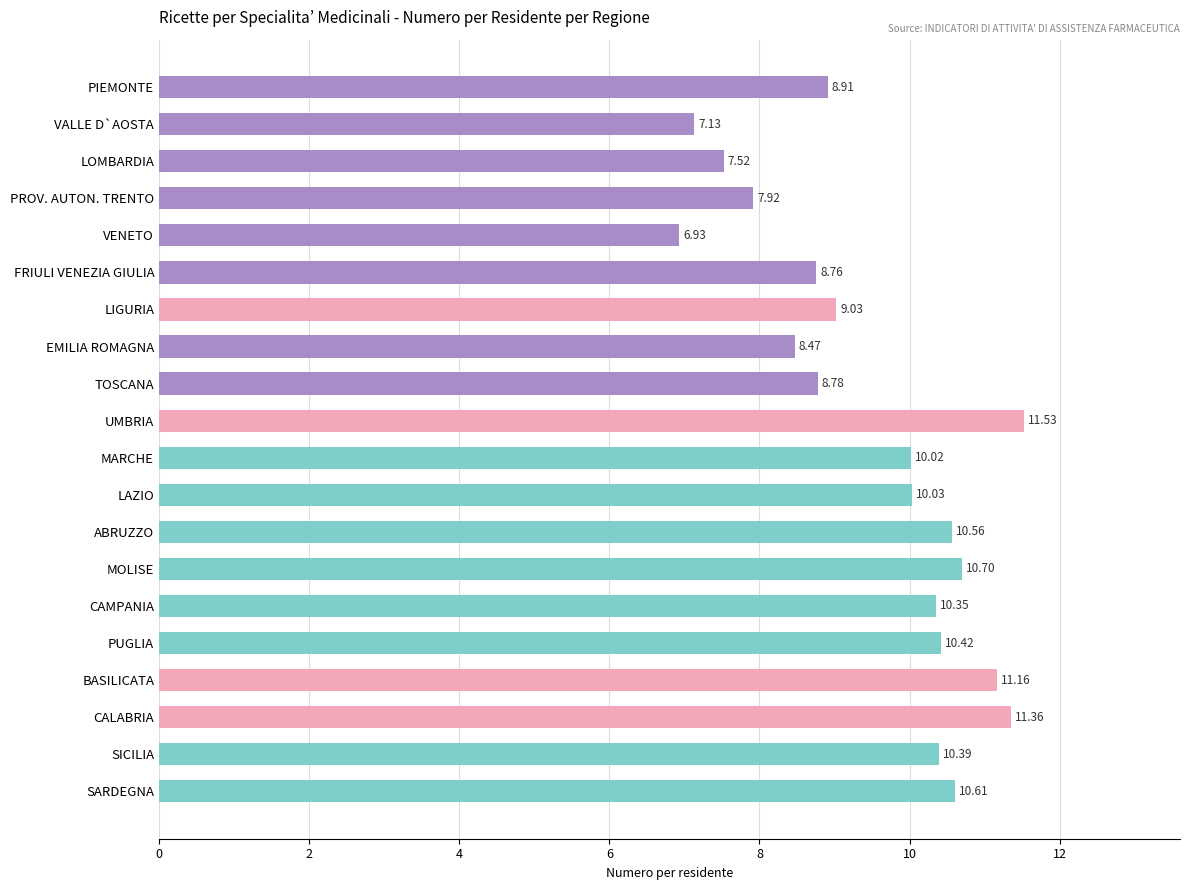

Rank the categories by value from highest to lowest.

UMBRIA, CALABRIA, BASILICATA, MOLISE, SARDEGNA, ABRUZZO, PUGLIA, SICILIA, CAMPANIA, LAZIO, MARCHE, LIGURIA, PIEMONTE, TOSCANA, FRIULI VENEZIA GIULIA, EMILIA ROMAGNA, PROV. AUTON. TRENTO, LOMBARDIA, VALLE D`AOSTA, VENETO